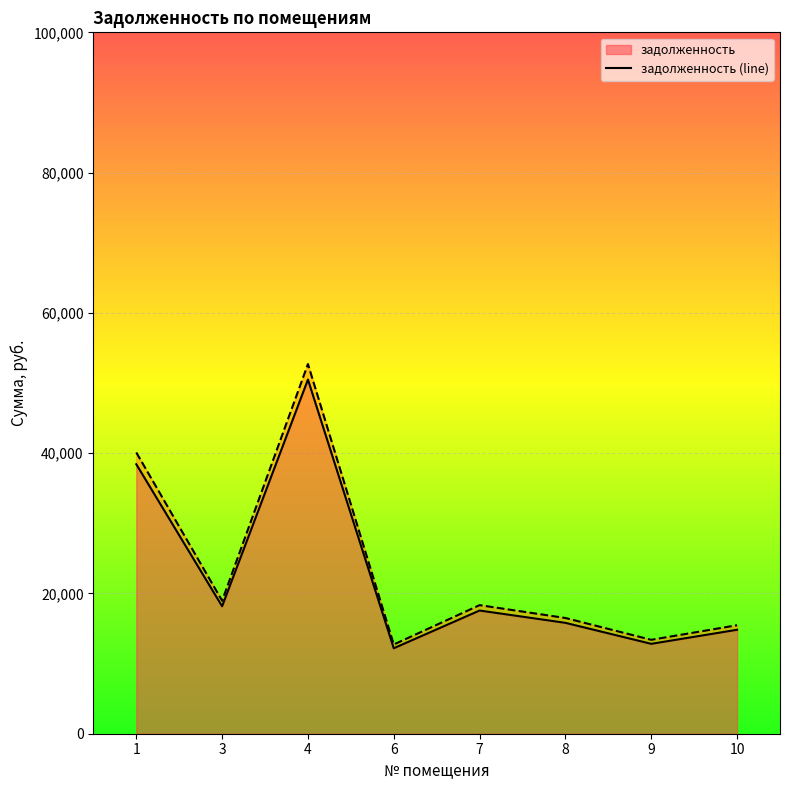

What is the difference between the maximum and minimum values in the задолженность (line) series?

38312.0